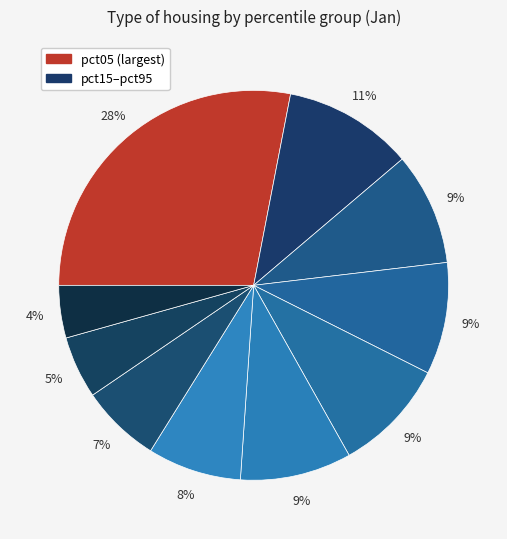

How many segments does this pie chart have?

10